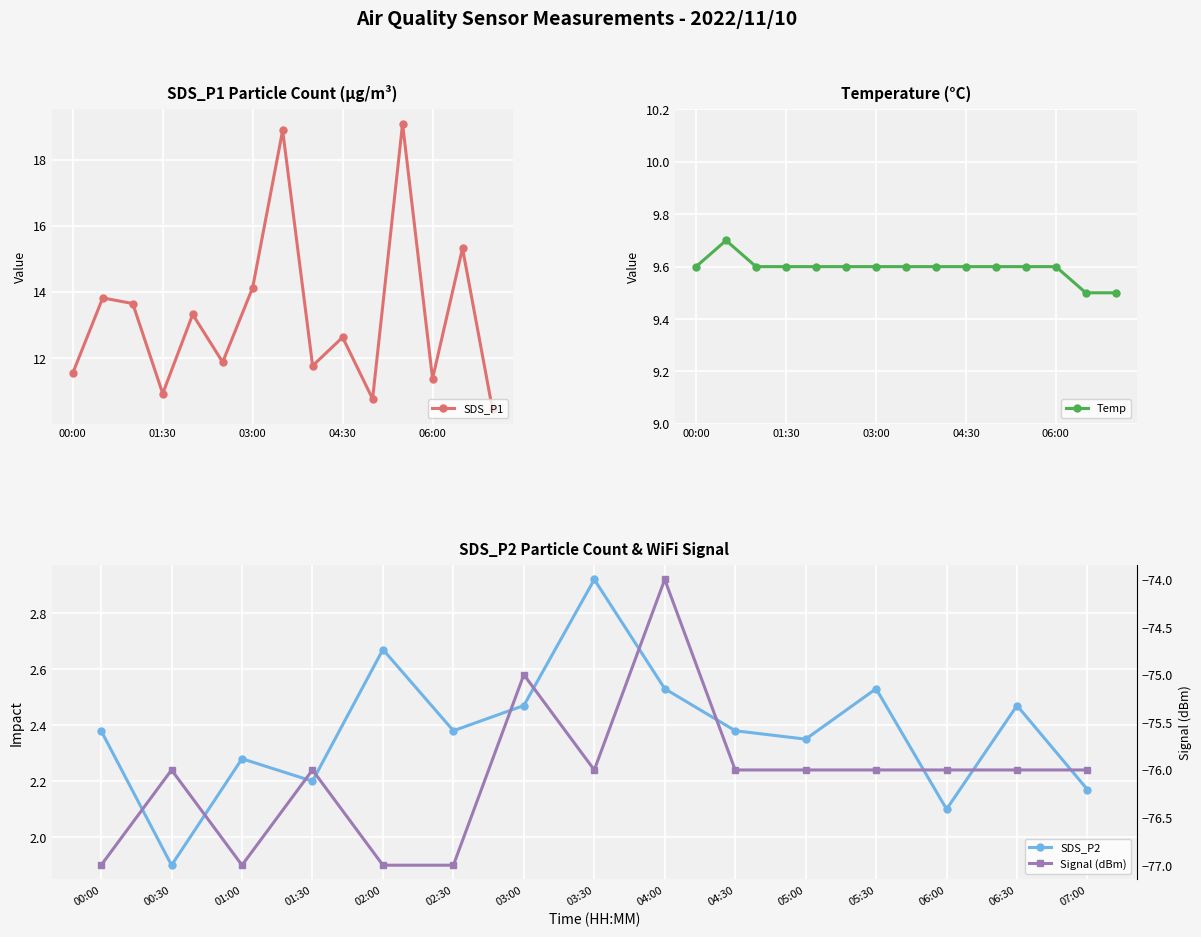

Reading left to right, transcribe all the data shown in this chart.

SDS_P1: 11.6	13.8	13.7	10.9	13.3	11.9	14.1	18.9	11.8	12.6	10.8	19.1	11.4	15.3	10.4
Temp: 9.6	9.7	9.6	9.6	9.6	9.6	9.6	9.6	9.6	9.6	9.6	9.6	9.6	9.5	9.5
SDS_P2: 2.4	1.9	2.3	2.2	2.7	2.4	2.5	2.9	2.5	2.4	2.4	2.5	2.1	2.5	2.2
Signal (dBm): -77.0	-76.0	-77.0	-76.0	-77.0	-77.0	-75.0	-76.0	-74.0	-76.0	-76.0	-76.0	-76.0	-76.0	-76.0